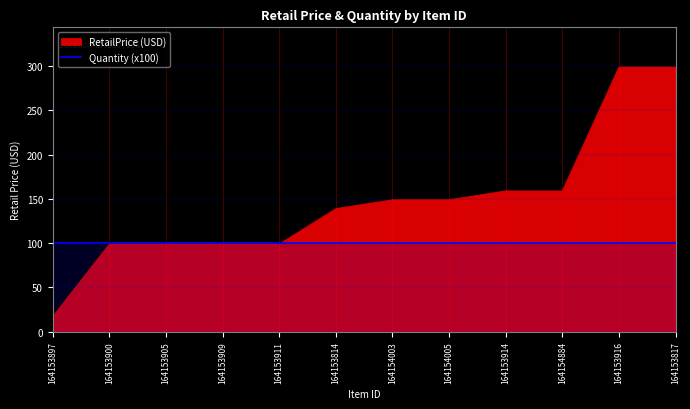

What value does the data have at 164154003?

149.0